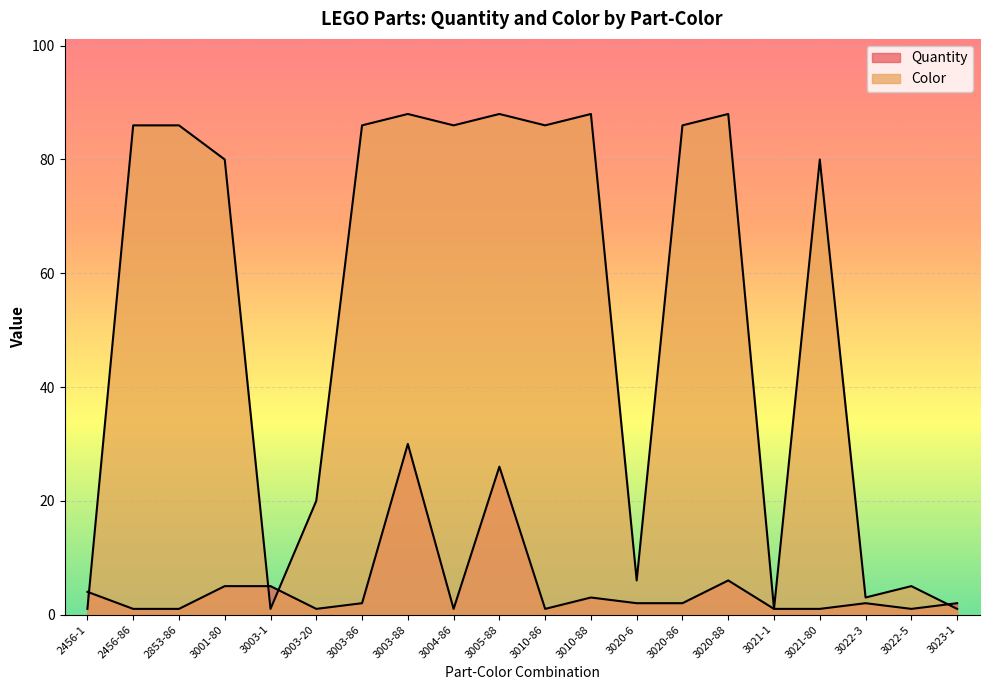

What is the total value across all series at 2853-86?

87